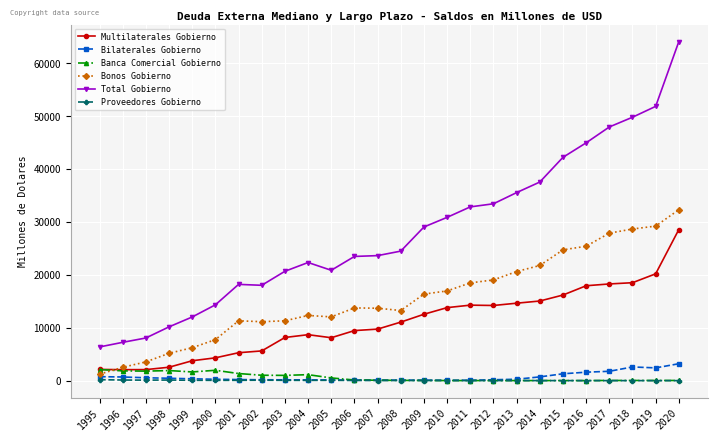

What is the difference between the maximum and minimum values in the Banca Comercial Gobierno series?

2086.3